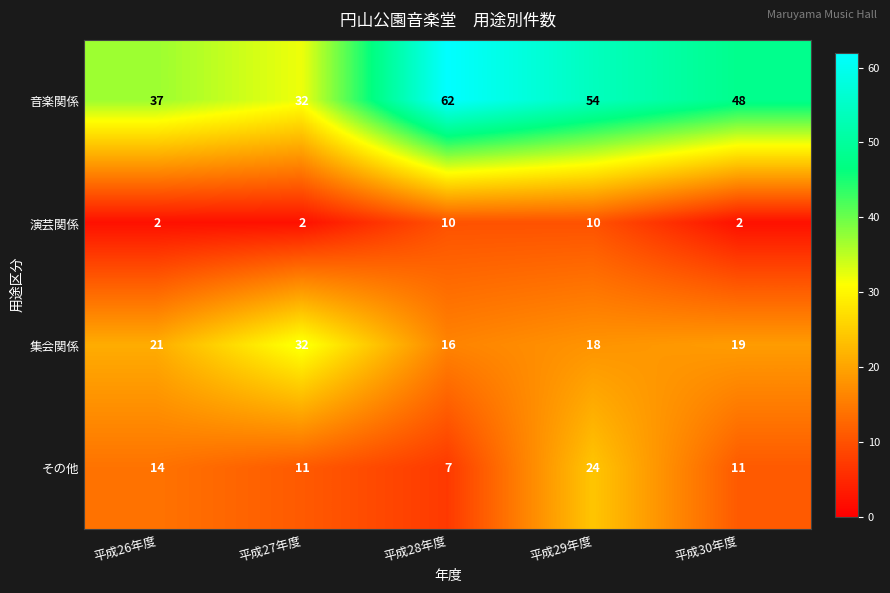

Count the number of categories in the chart.

5